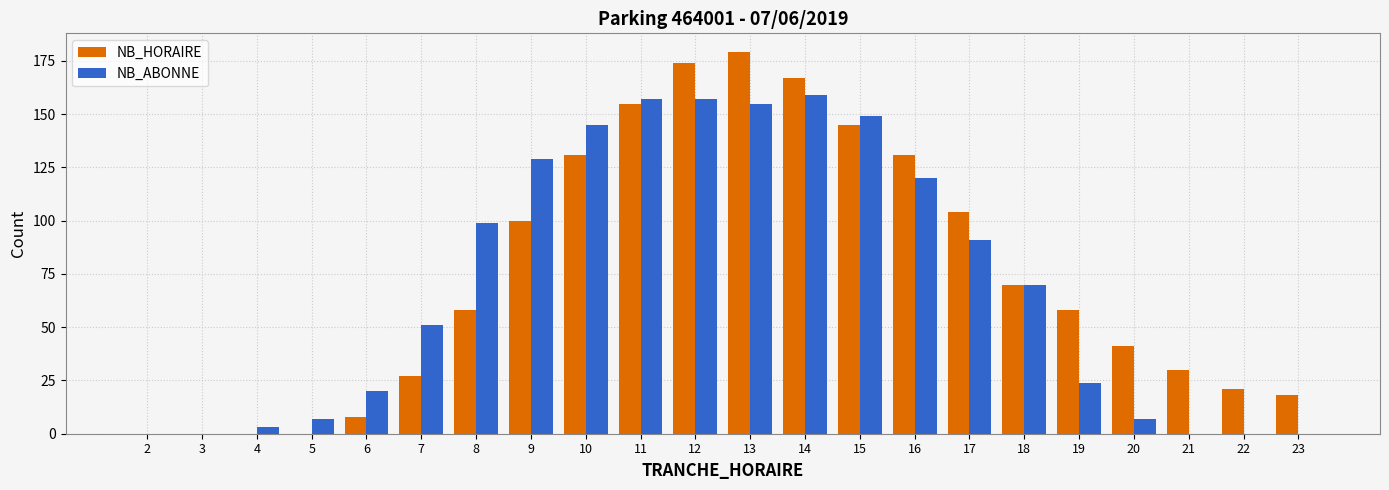

The NB_ABONNE series shows 27 at 6. True or false?

False